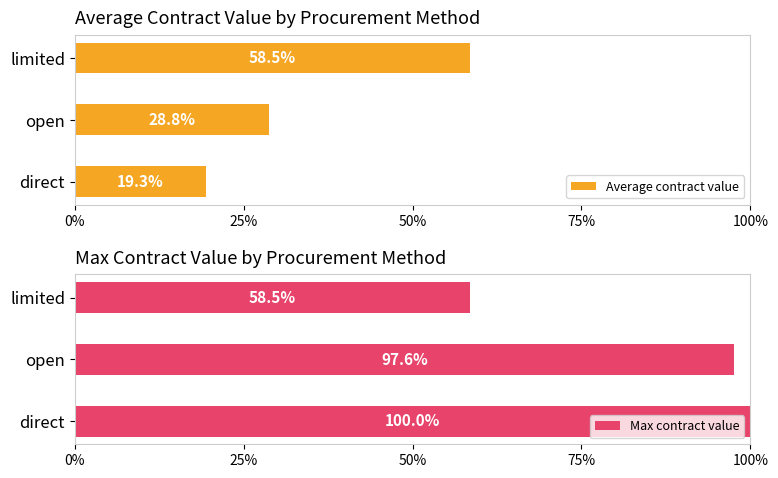

List the labels in order of Average contract value value, largest first.

limited, open, direct